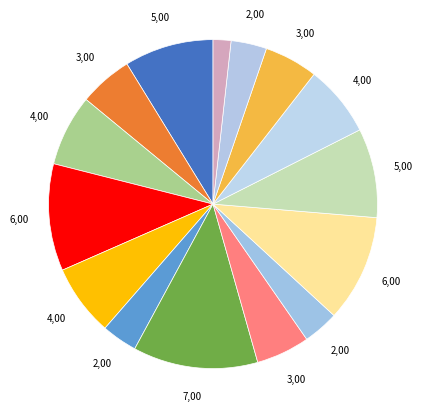

Count the number of slices in the pie.

15